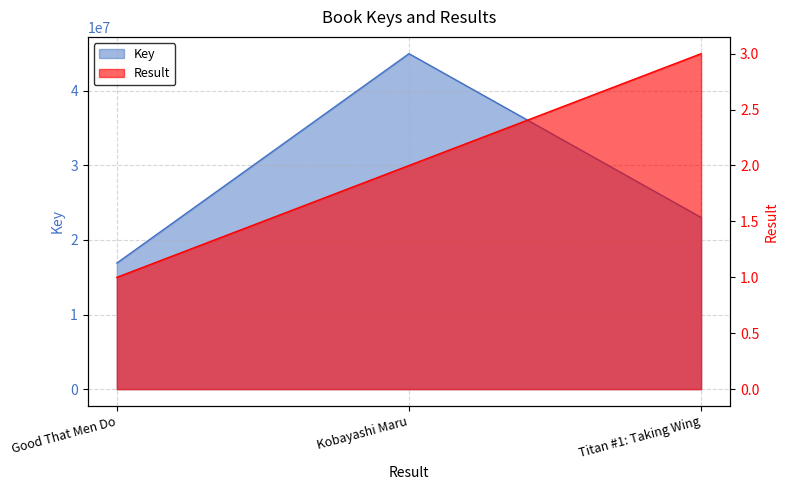

What is the minimum value shown in the chart?

1